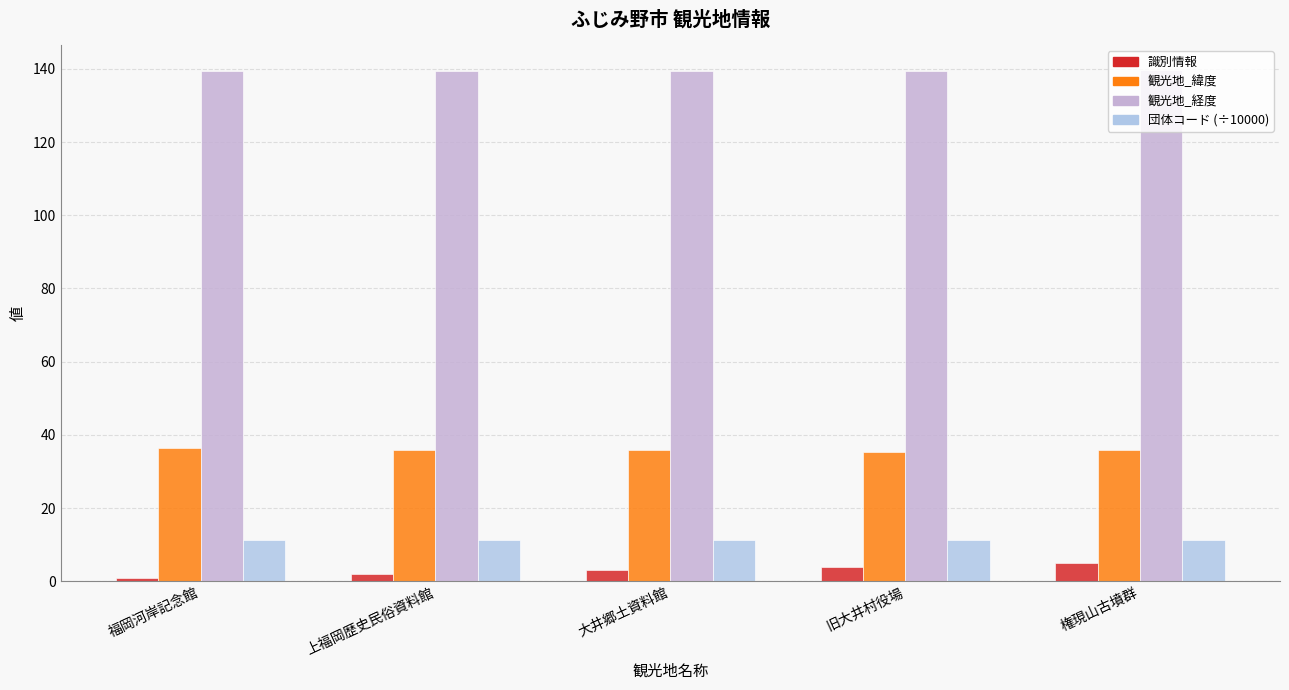

What is the maximum value shown in the chart?

139.6